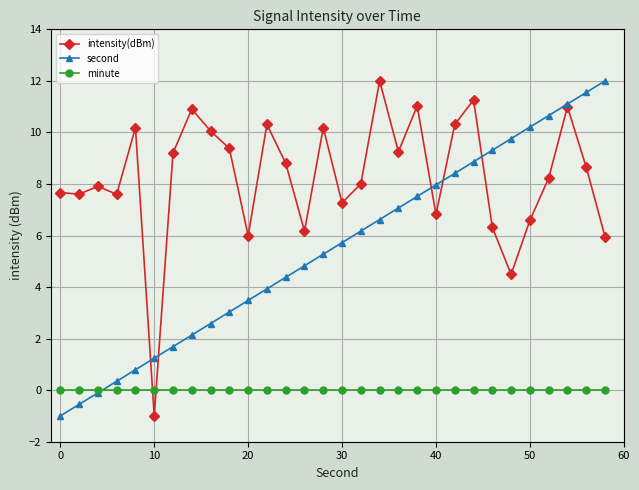

What is the value of the second point at the 24th from the left?

9.3